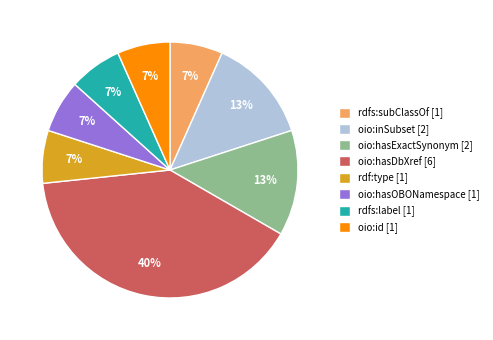

Which has a higher value, rdfs:subClassOf [1] or oio:hasExactSynonym [2]?

oio:hasExactSynonym [2]